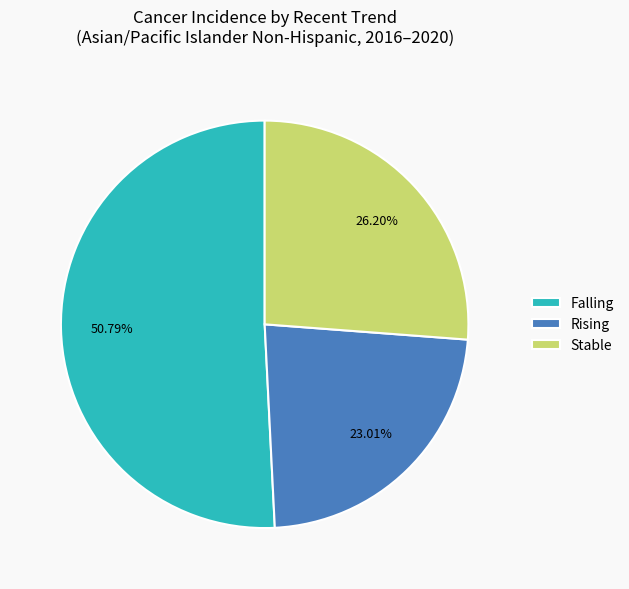

How many slices are in this pie chart?

3